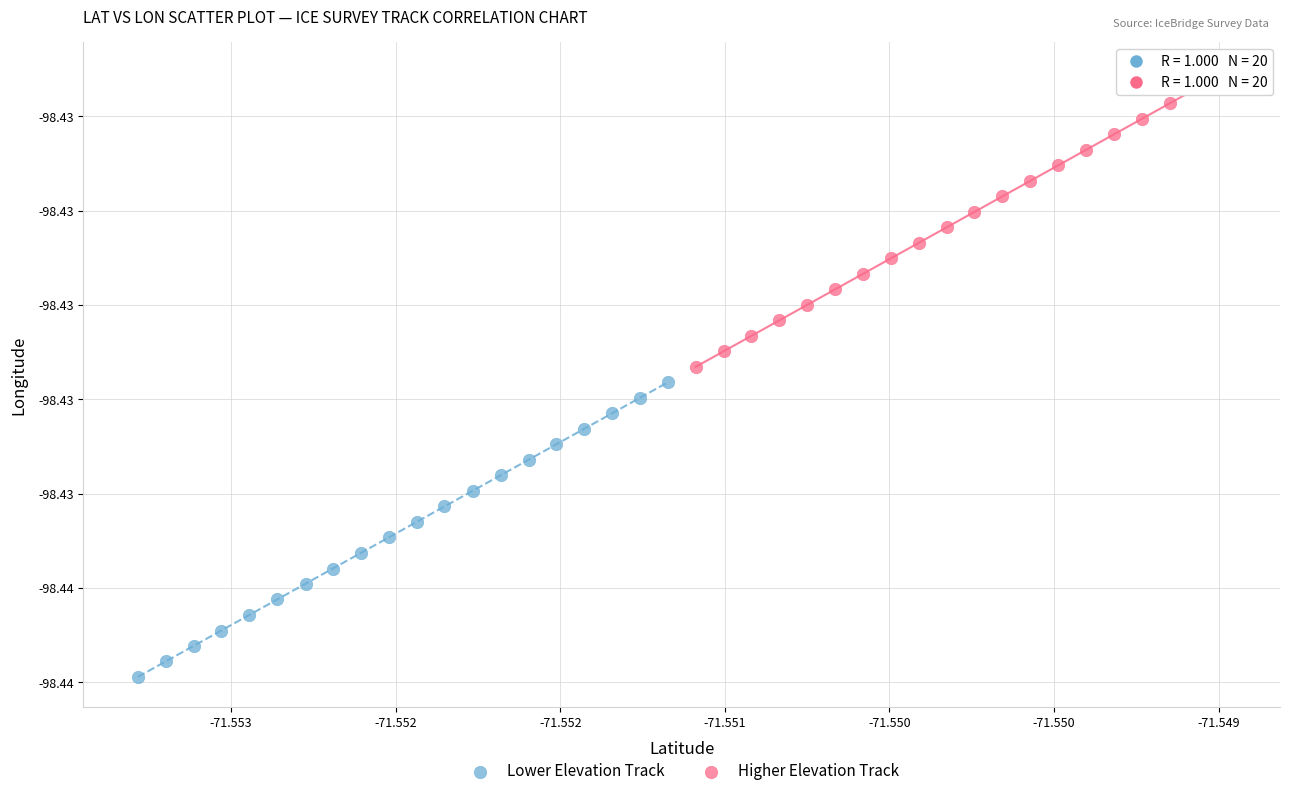

What are all the series names shown in the legend?

Lower Elevation Track, Higher Elevation Track